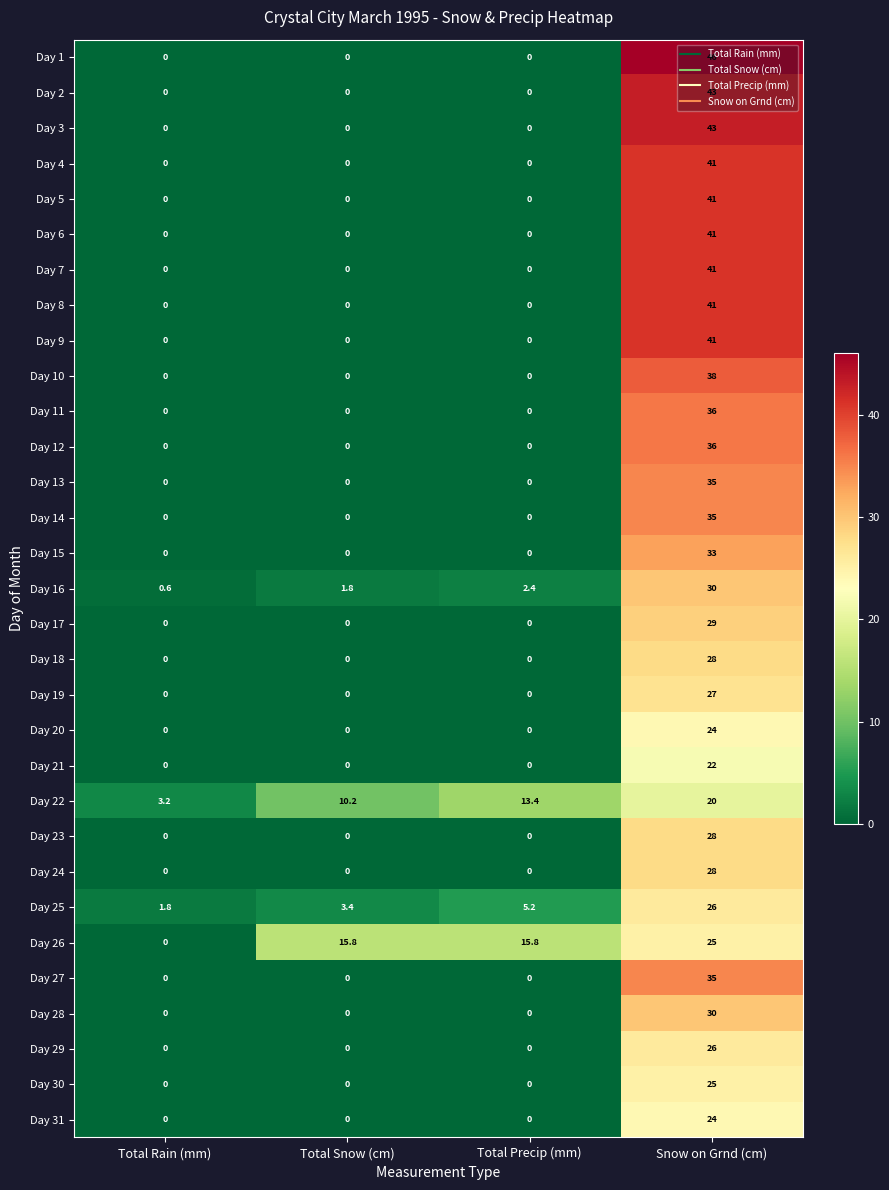

What is the spread (max minus min) of values at Total Rain (mm)?

3.2